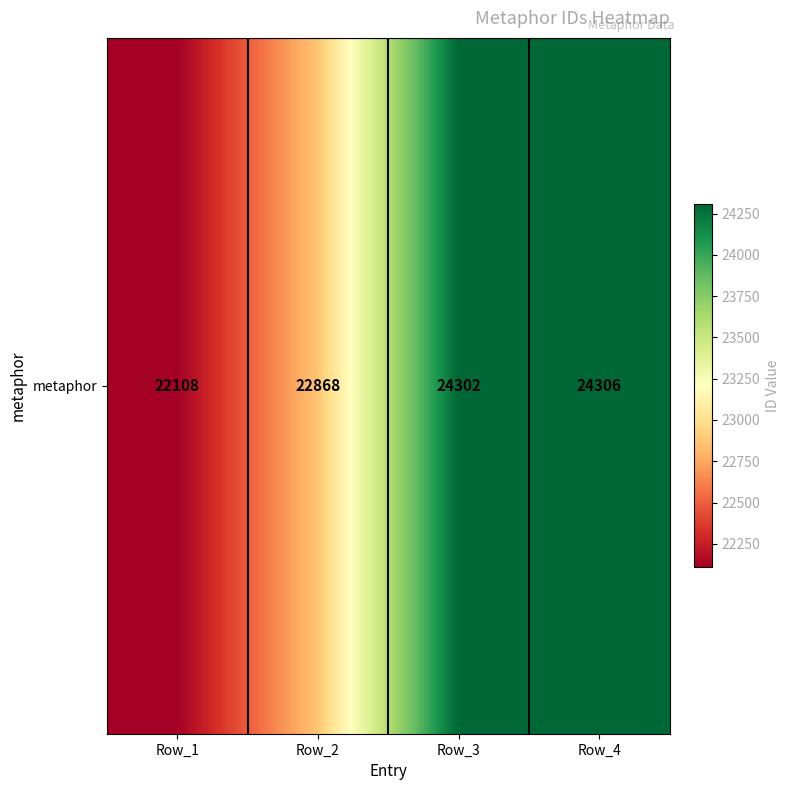

What is the difference between the second highest and minimum values?

2194